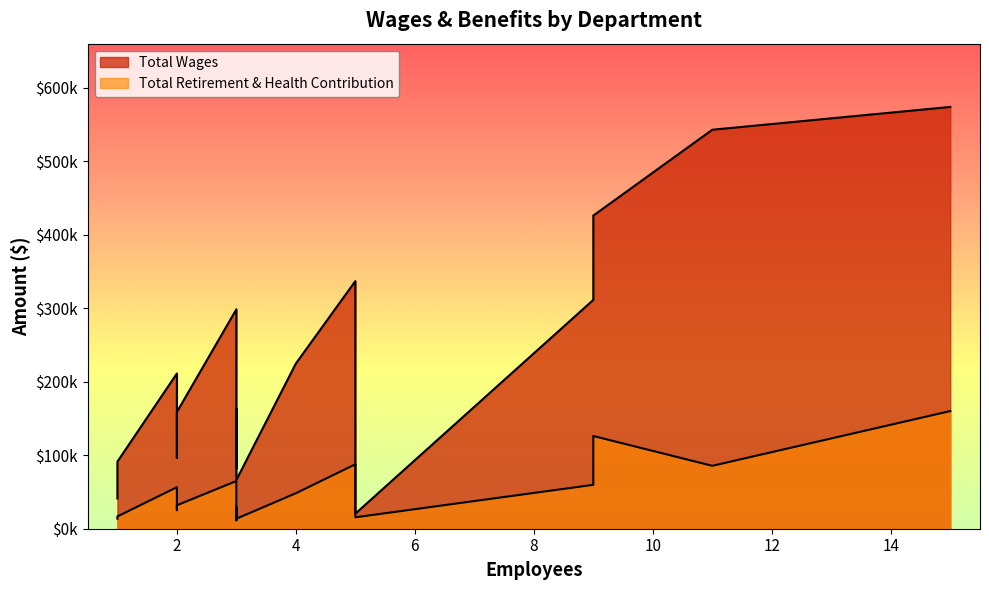

Rank the series by their maximum value, from highest to lowest.

Total Wages, Total Retirement & Health Contribution